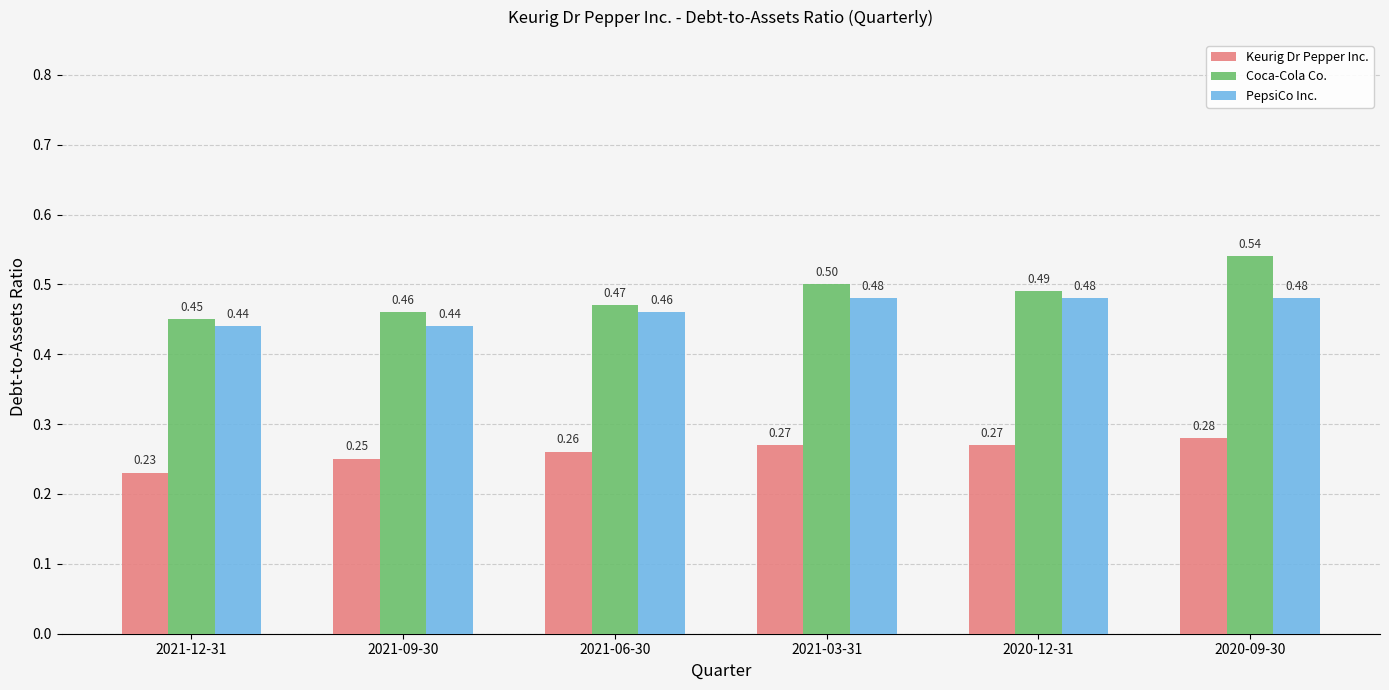

What is the difference between the maximum and minimum values in the Coca-Cola Co. series?

0.1